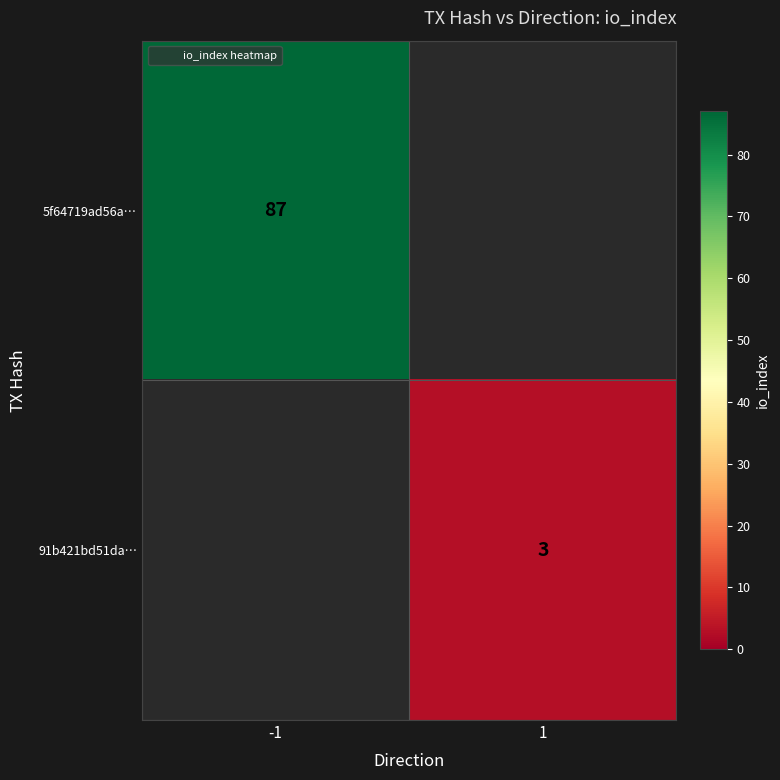

Which has a higher value, 1 or -1?

-1